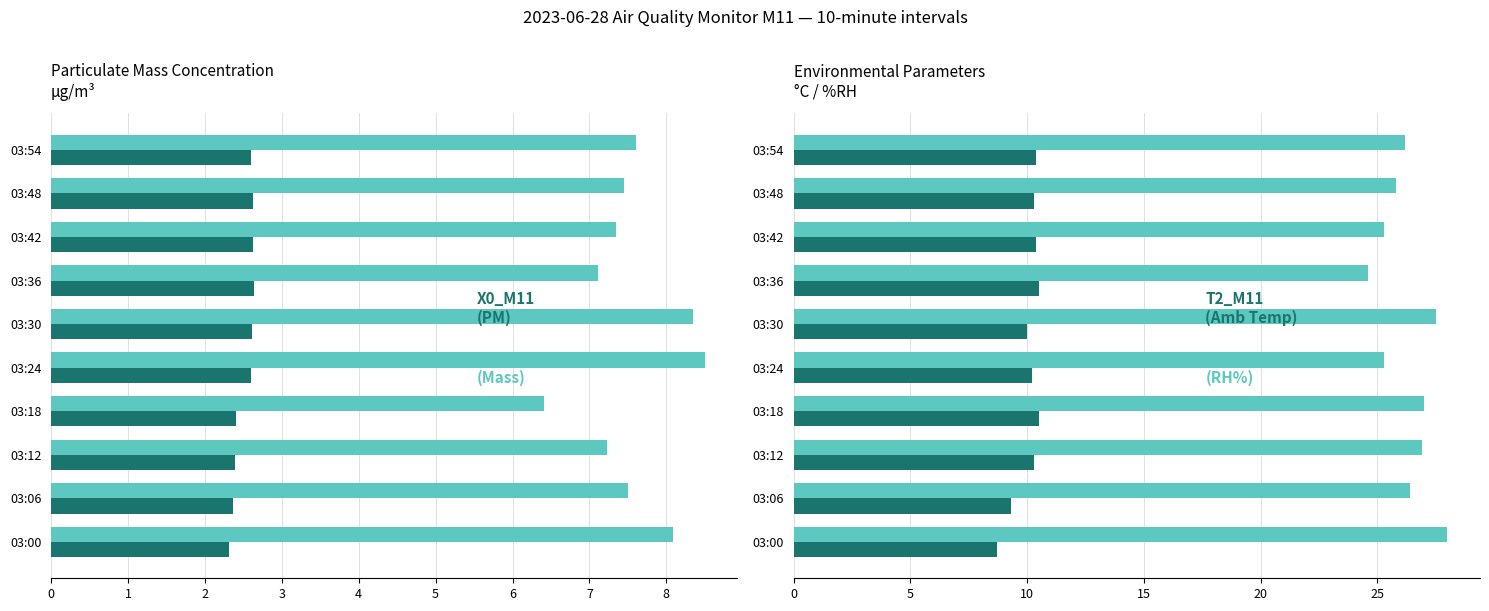

What is the minimum value shown in the chart?

2.3